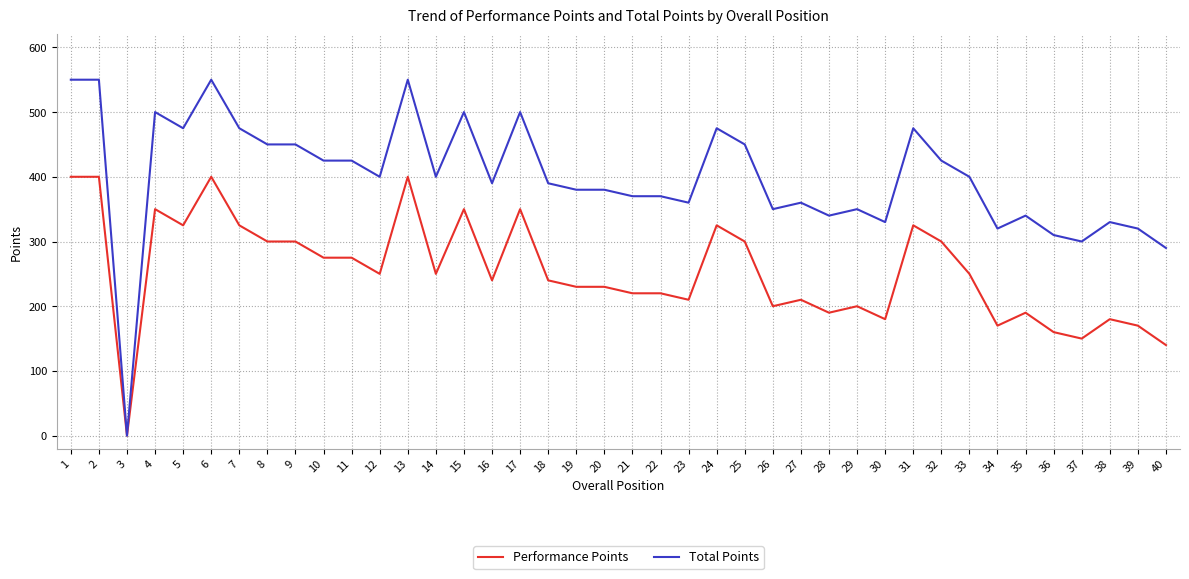

What is the total value across all series at 24?

800